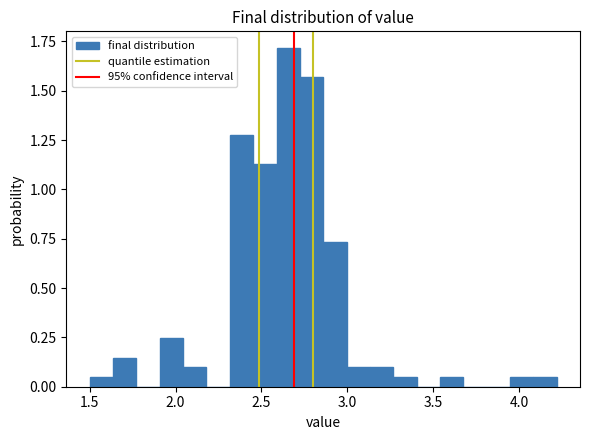

Read against the x-axis, roughly where is the centre of the tallest bar?

2.65